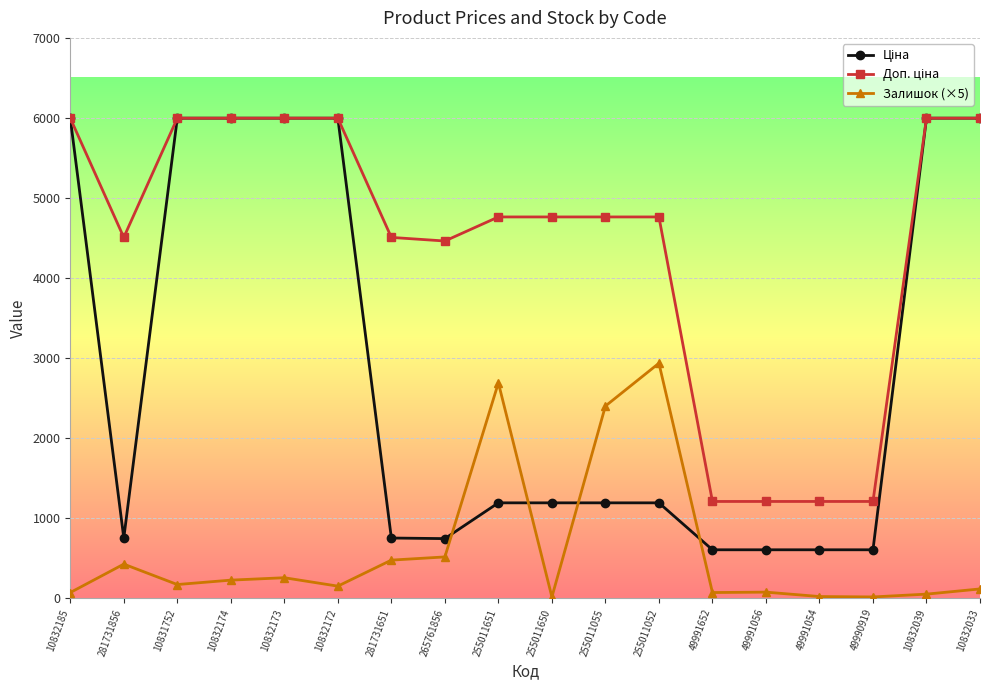

What position from the right is 281731651?

12